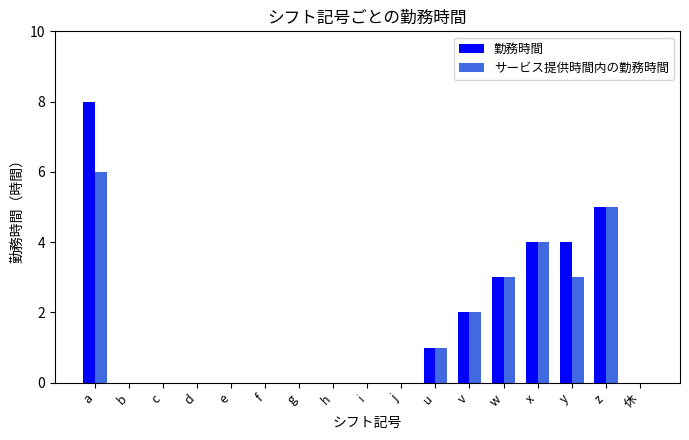

How many groups of bars are there?

17